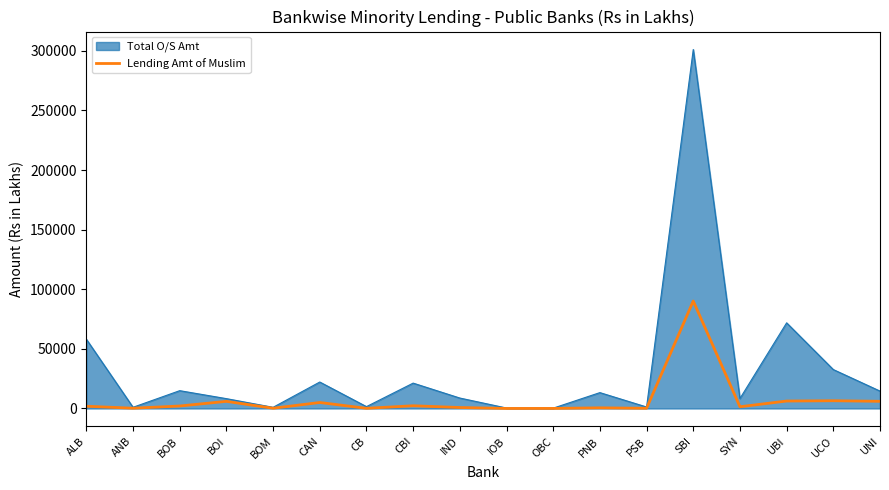

Which series changed the most between UBI and UCO?

Total O/S Amt